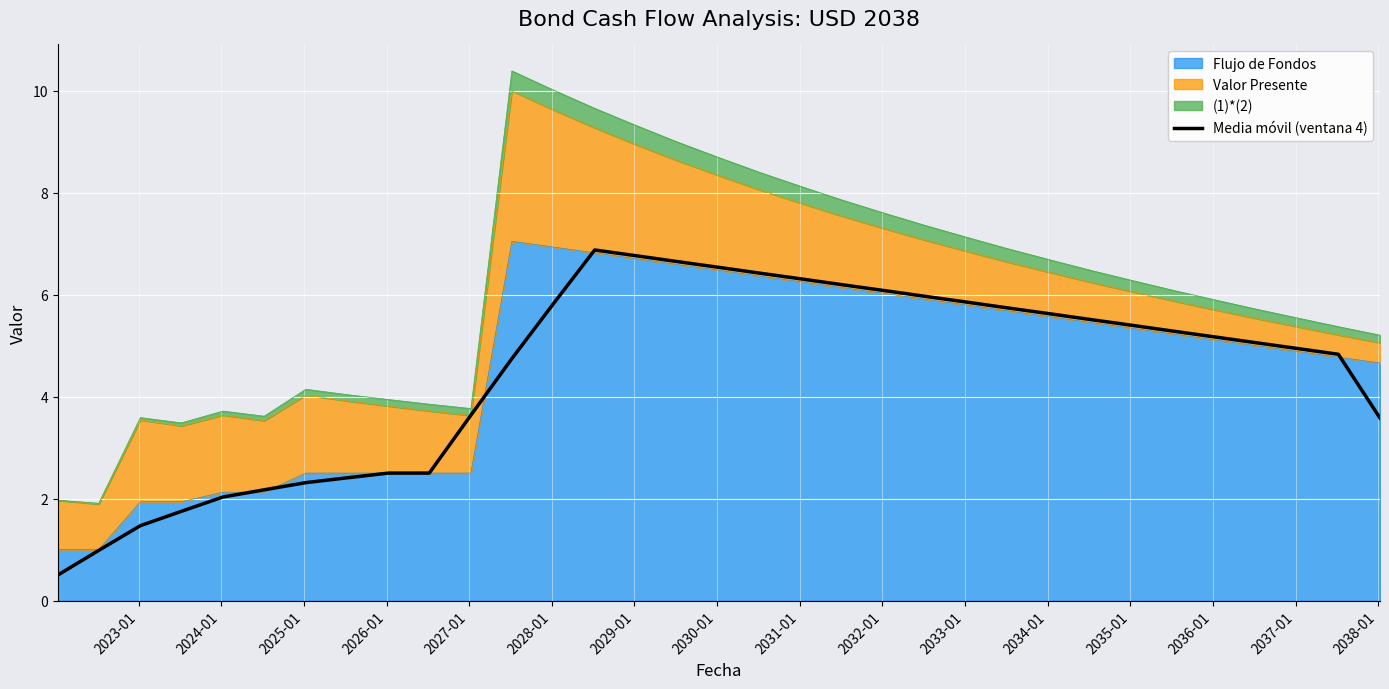

How many data points does each series have?

33